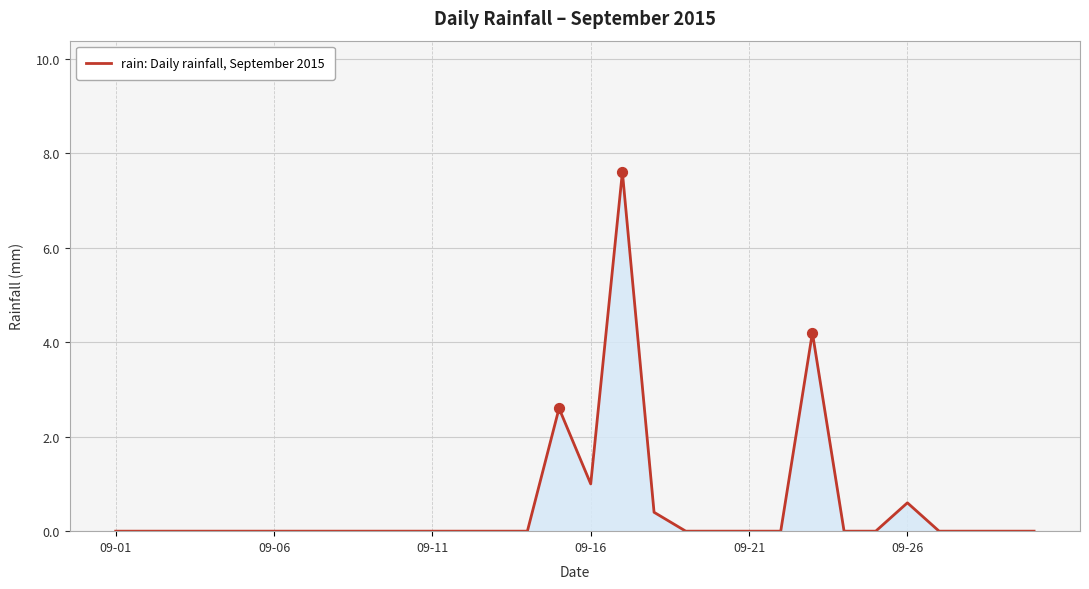

What is the difference between the maximum and minimum values?

7.6